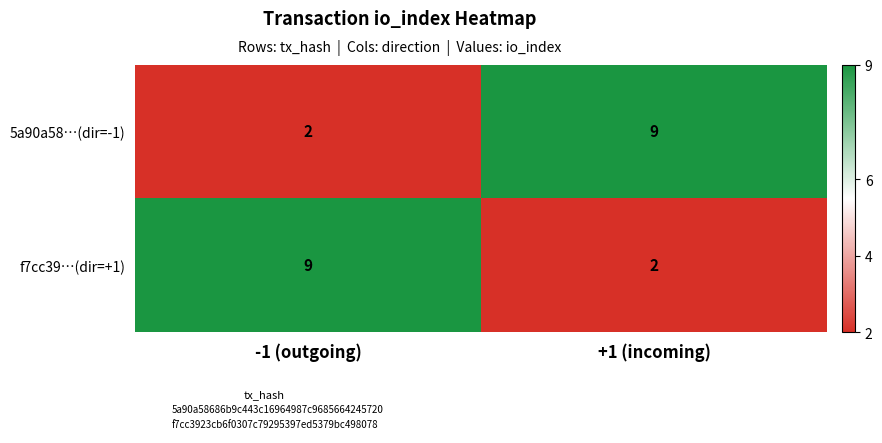

Is the value of 5a90a58…(dir=-1) at -1 (outgoing) greater than the value of f7cc39…(dir=+1) at -1 (outgoing)?

No